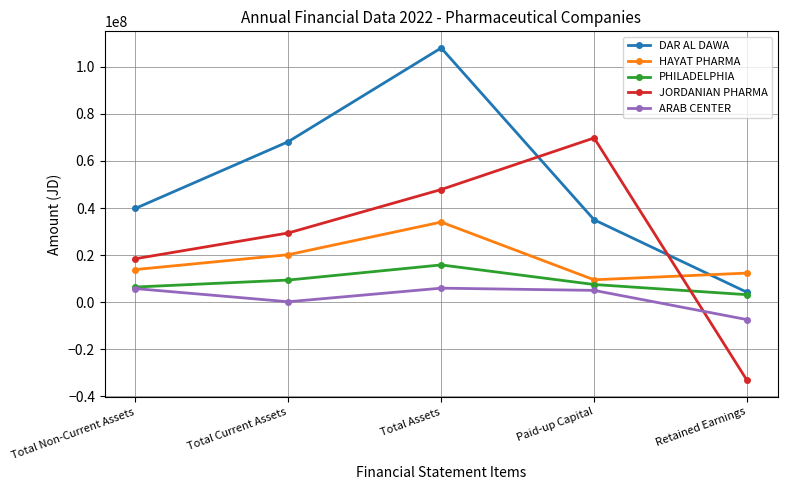

True or false: DAR AL DAWA and ARAB CENTER cross at least once.

False